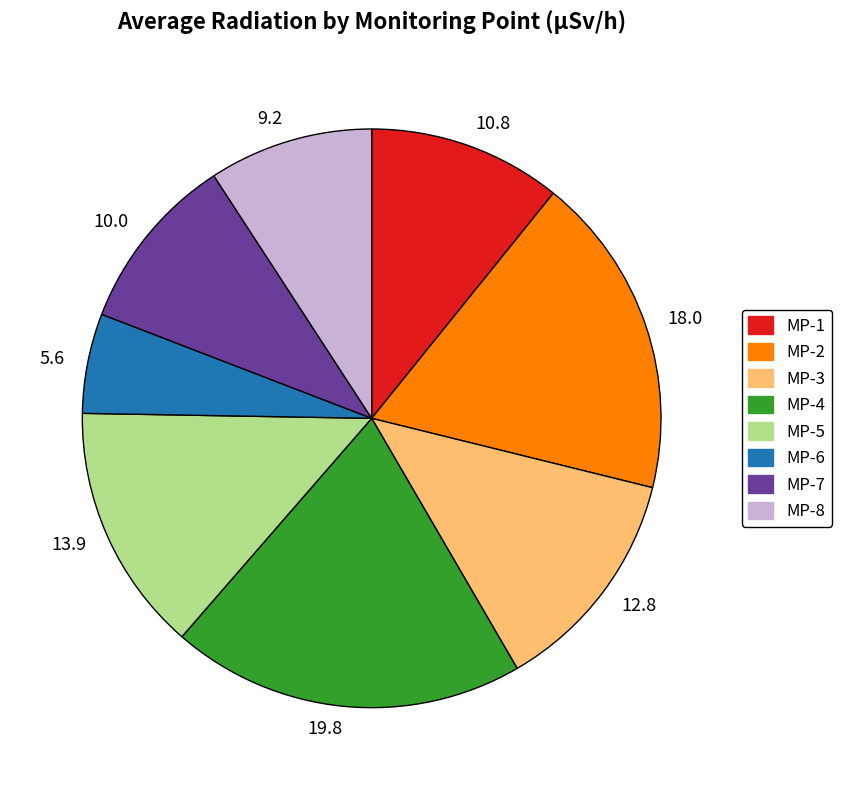

Which has a higher value, 10.0 or 13.9?

13.9